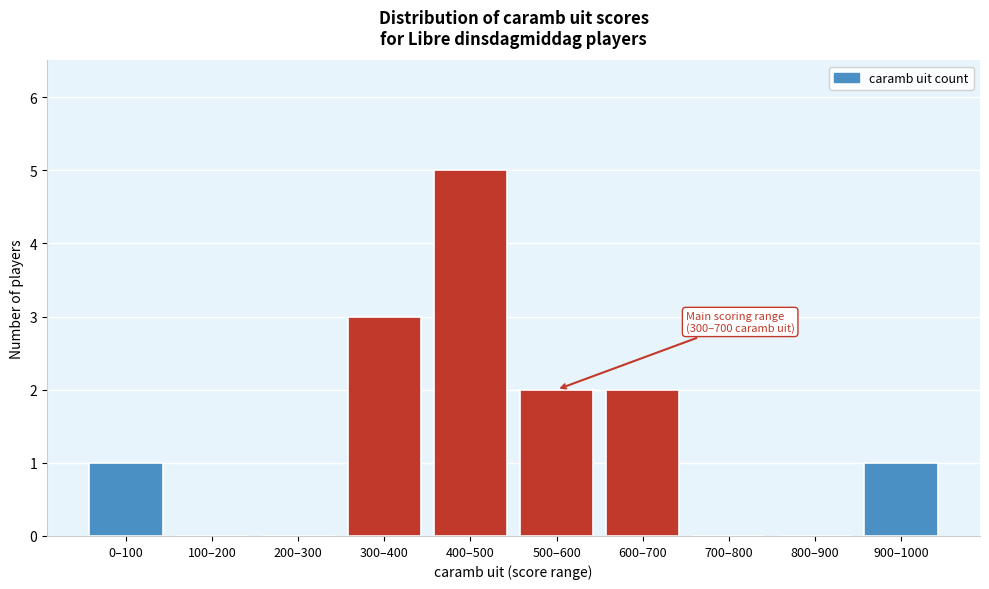

Reading left to right, list all the values displayed in this chart.

0–100=1	100–200=0	200–300=0	300–400=3	400–500=5	500–600=2	600–700=2	700–800=0	800–900=0	900–1000=1